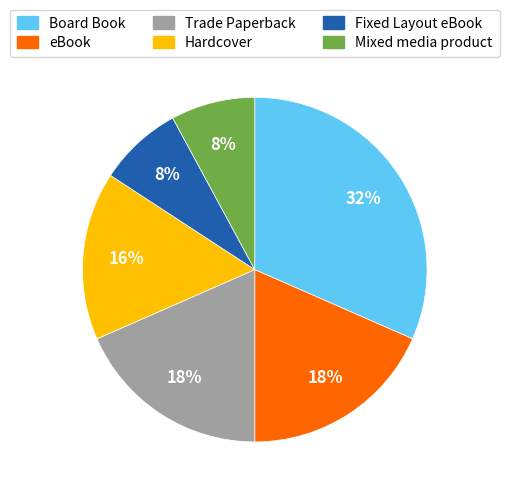

Is there any slice that represents more than half of the pie?

No